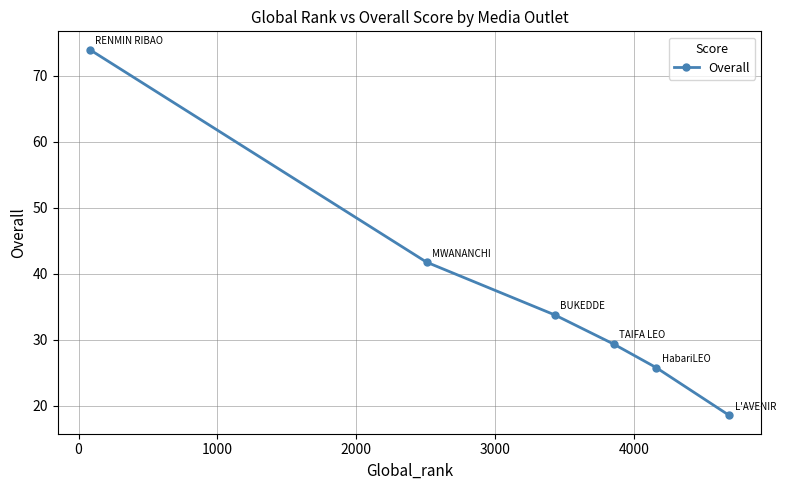

What is the average value?

37.2